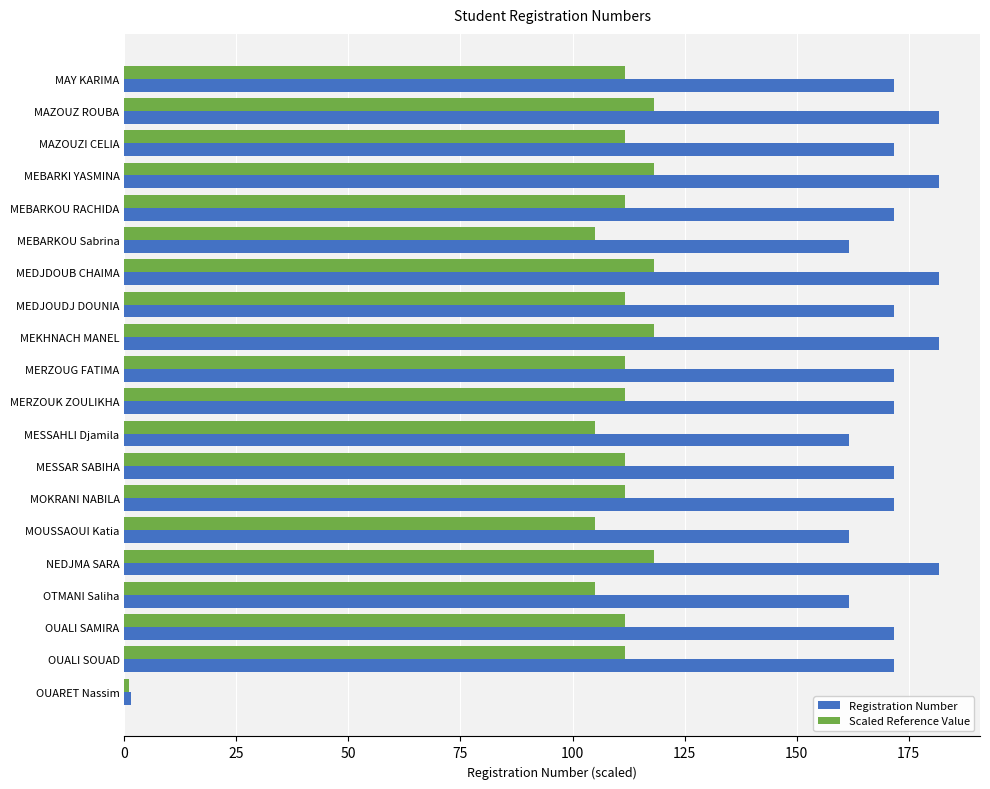

Rank the series by their maximum value, from highest to lowest.

Registration Number, Scaled Reference Value